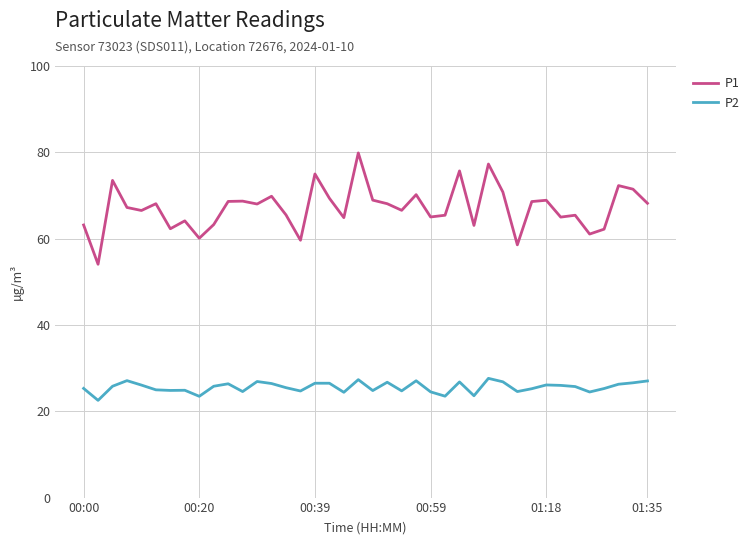

What is the minimum value for P1?

54.1